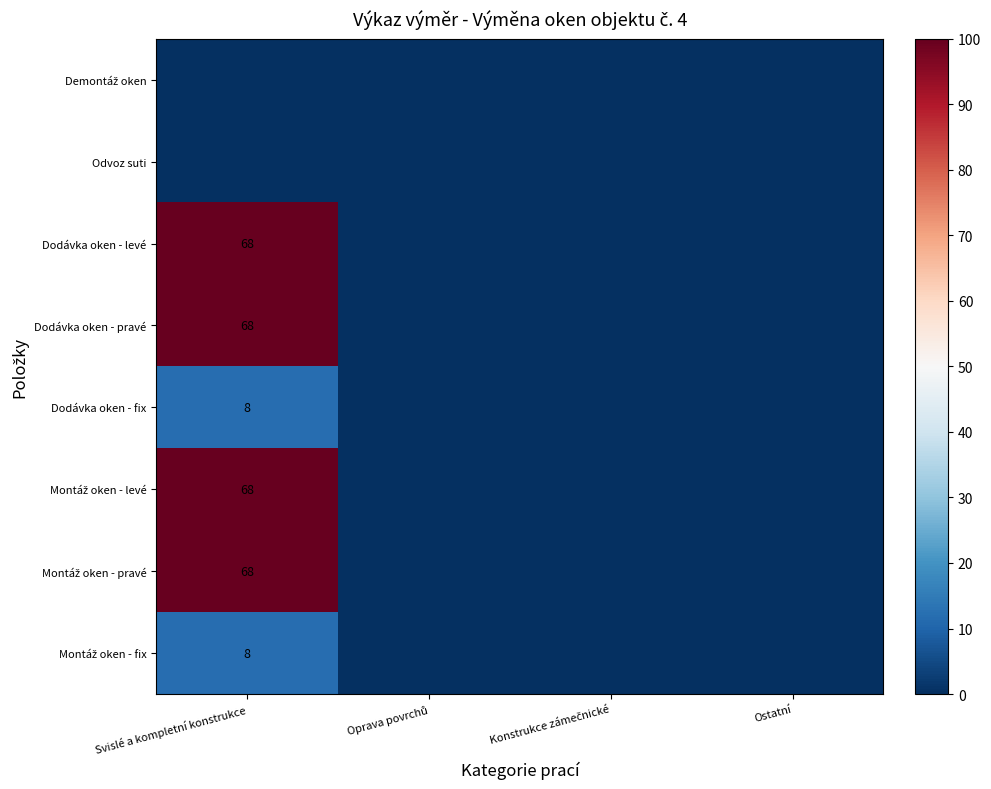

At which category does the chart reach its peak across all series?

Svislé a kompletní konstrukce